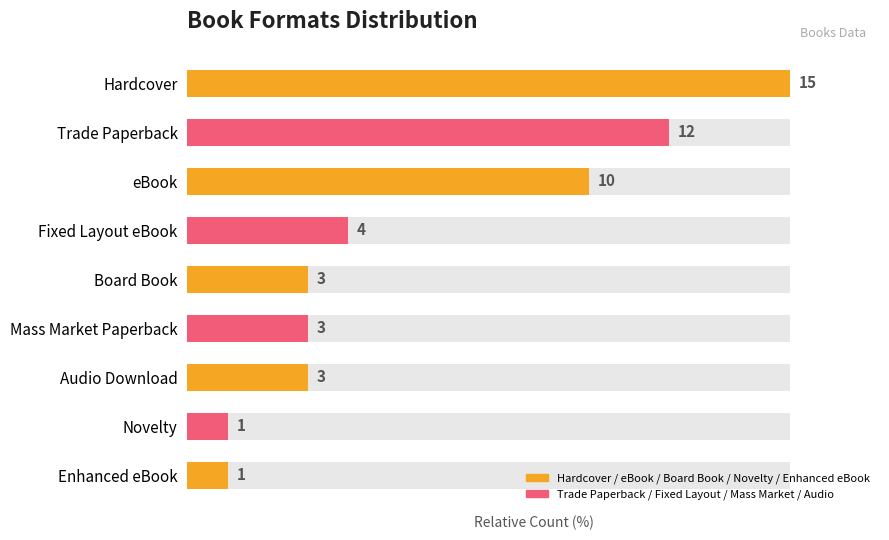

The value at Fixed Layout eBook is 44.3. True or false?

False